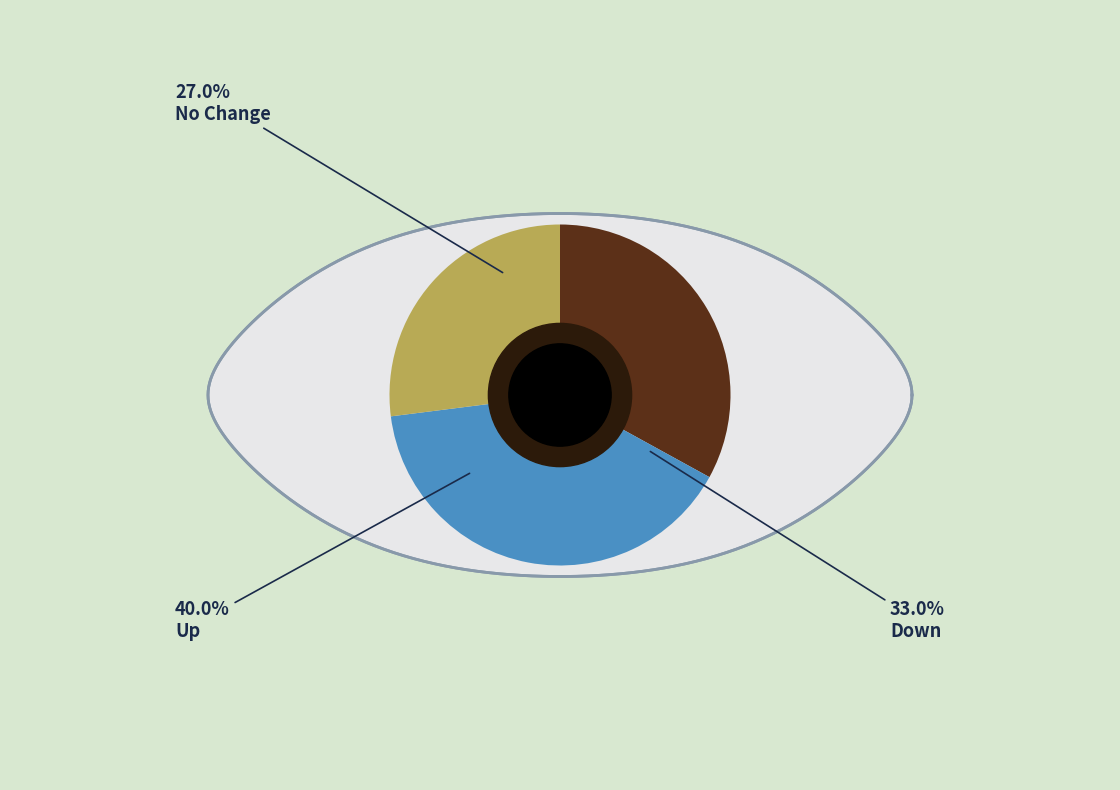

To the nearest percent, what is the average slice percentage?

33%